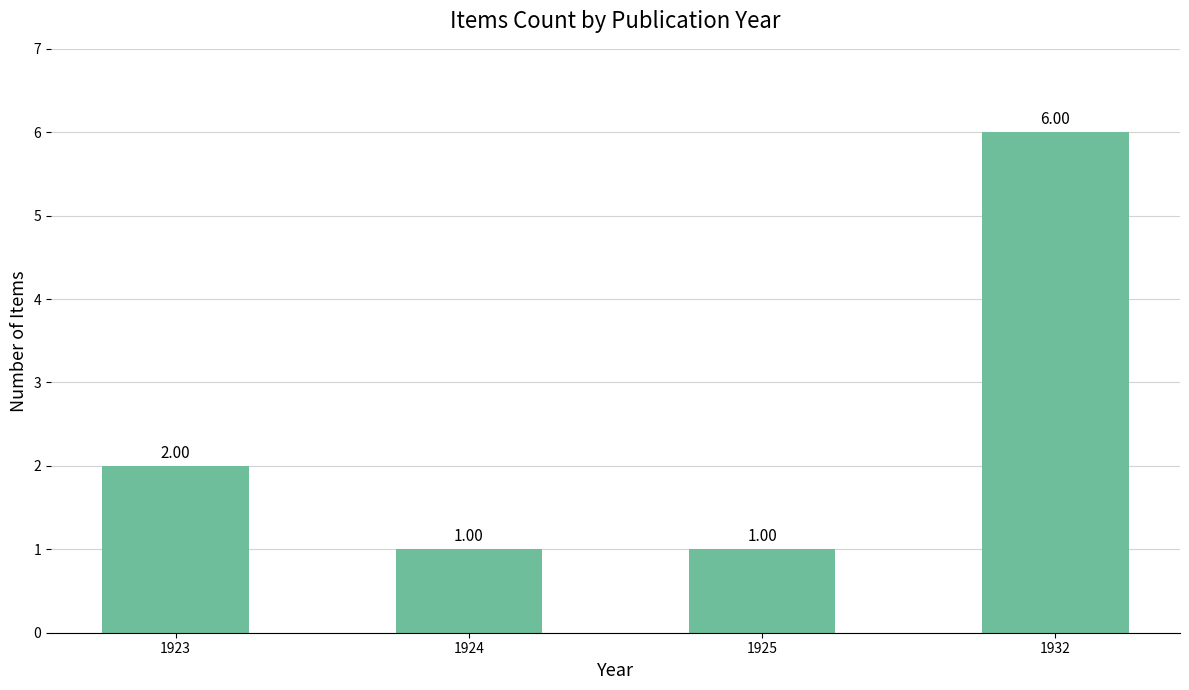

Between 1932 and 1924, which is larger?

1932